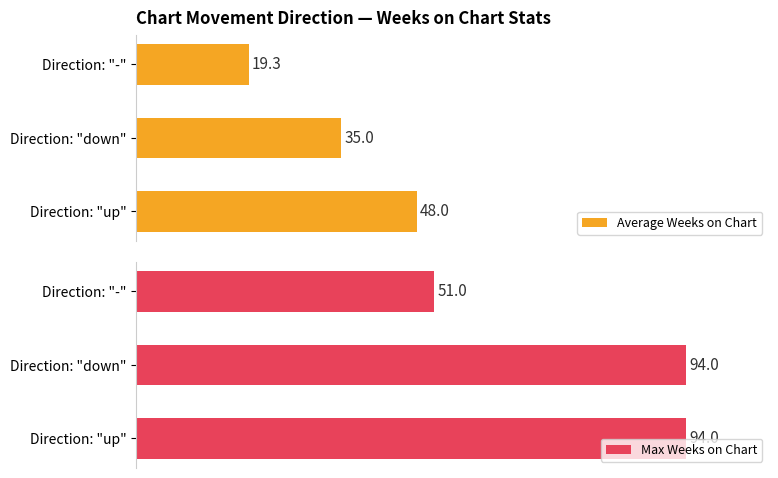

Which series has the largest total across all categories?

Max Weeks on Chart